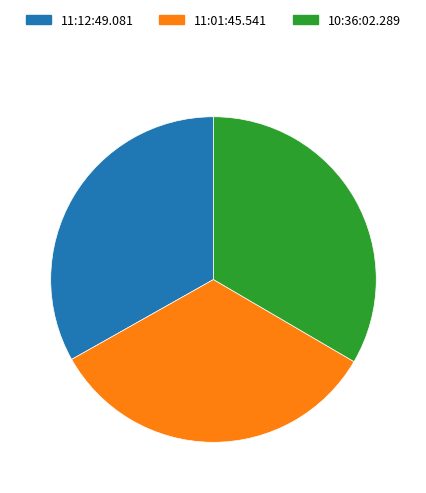

Count the number of slices in the pie.

3